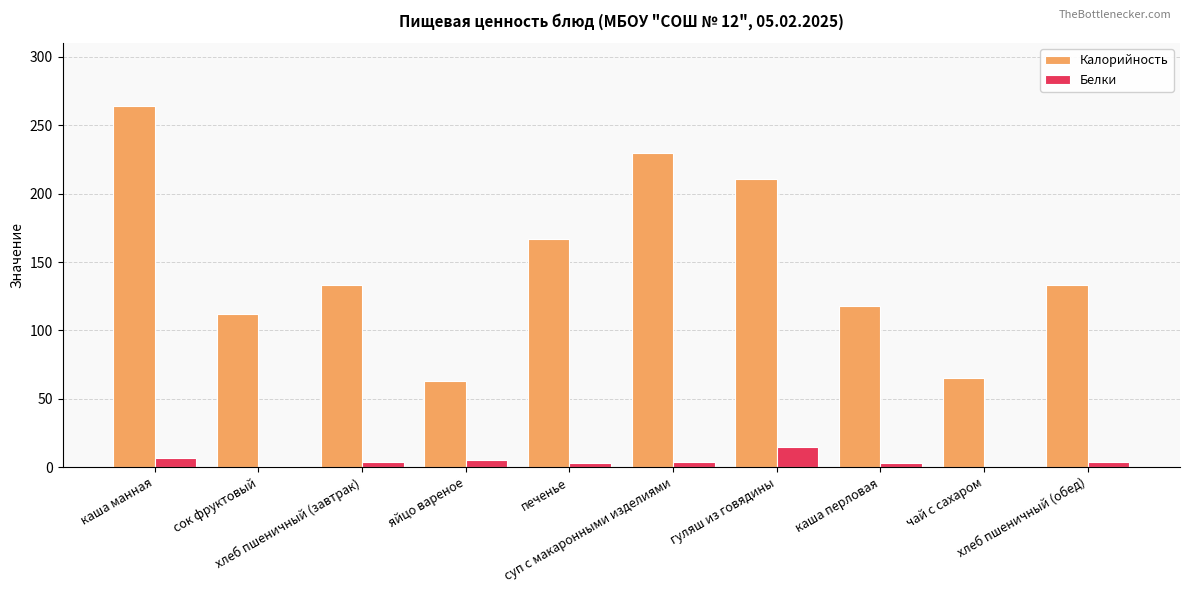

What is the maximum value for Калорийность?

264